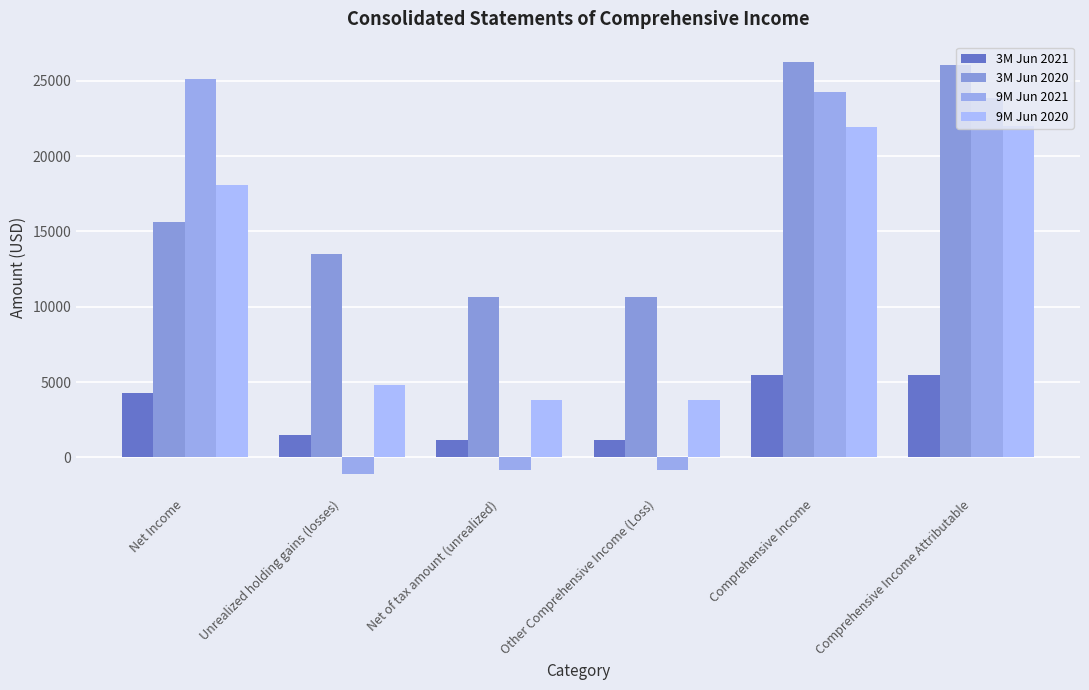

Which category has the highest value across all series?

Comprehensive Income